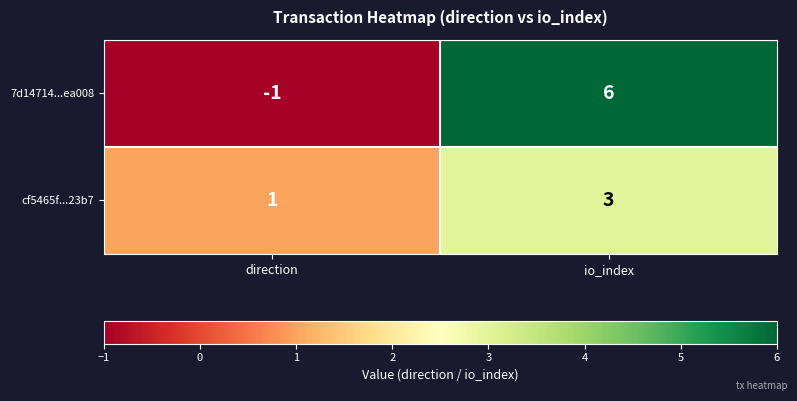

List the series in order of their peak value, lowest first.

cf5465f...23b7, 7d14714...ea008